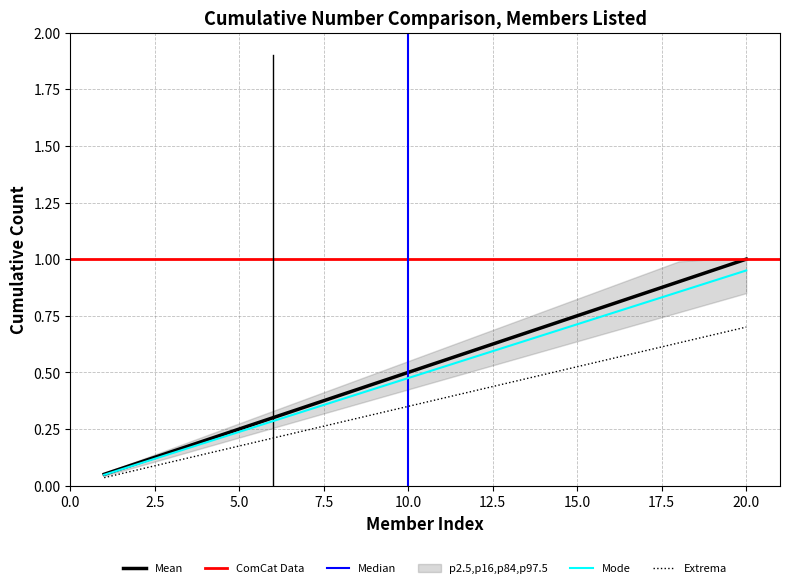

What is the maximum value for Mean?

1.0